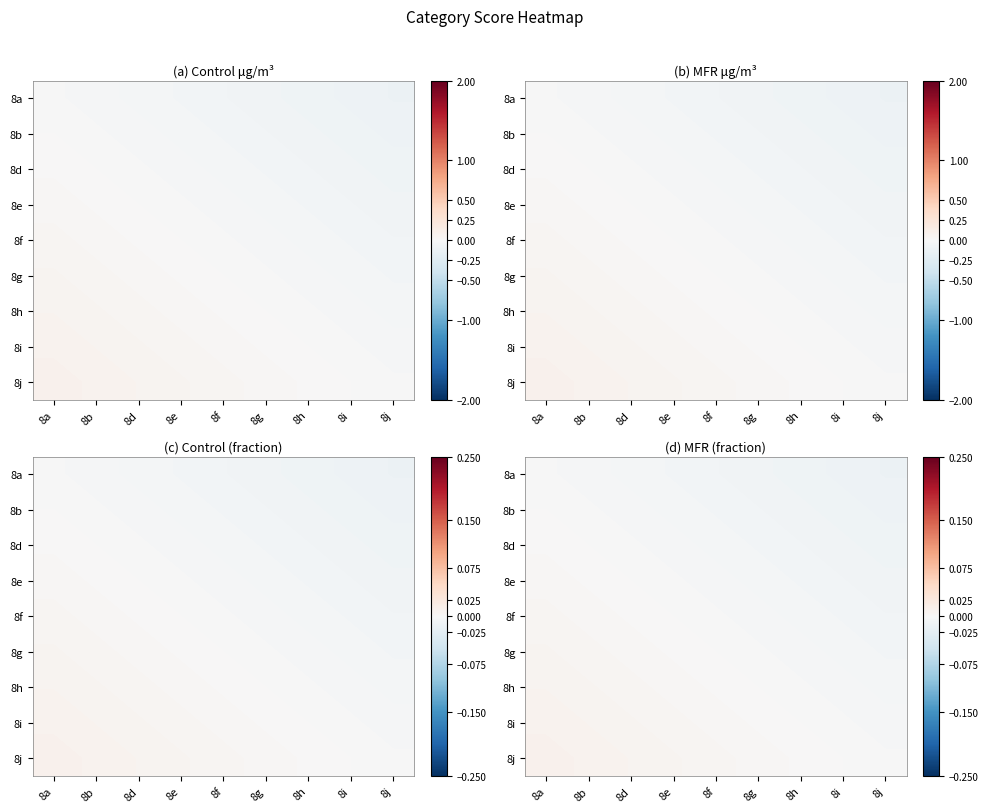

Rank the categories by 8j value from highest to lowest.

8a, 8b, 8d, 8e, 8f, 8g, 8h, 8i, 8j